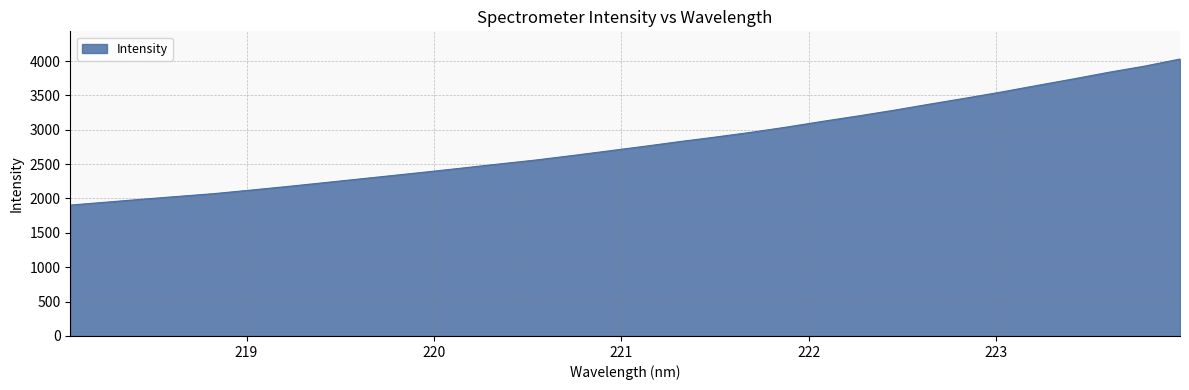

What is the smallest value displayed?

1904.3